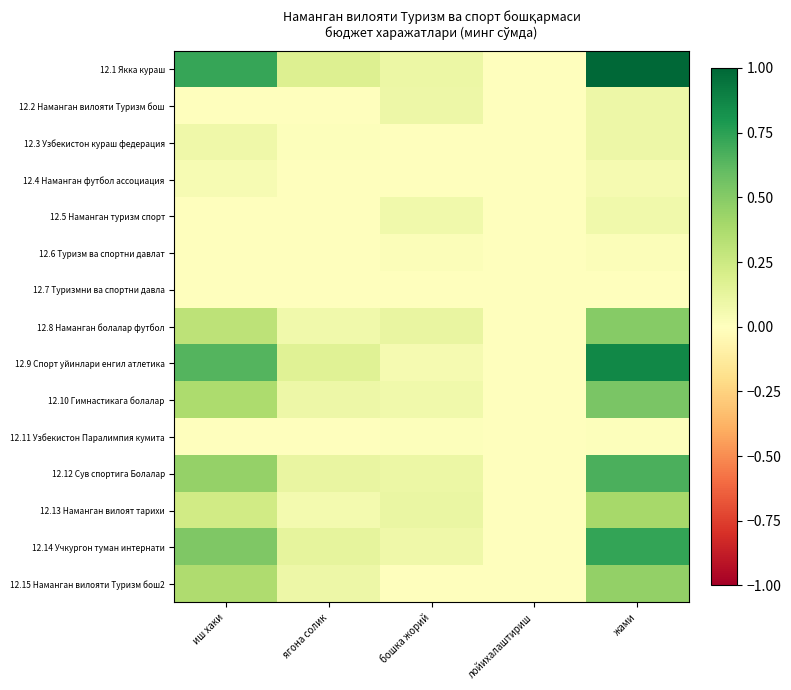

At how many categories does at least one series exceed 0?

4